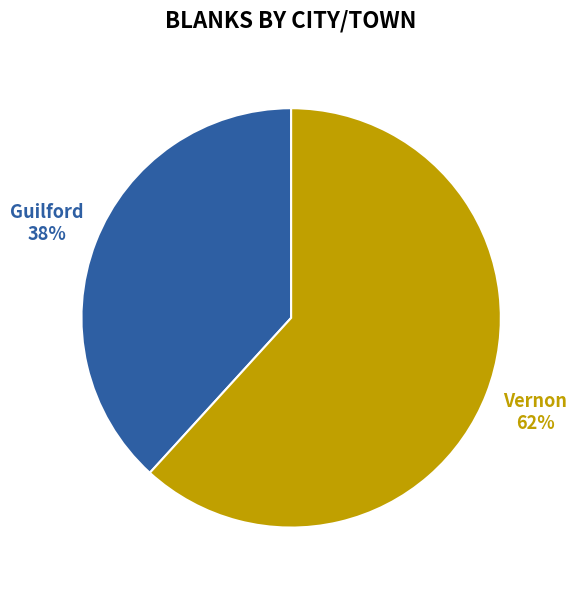

Does any single category account for the majority?

Yes